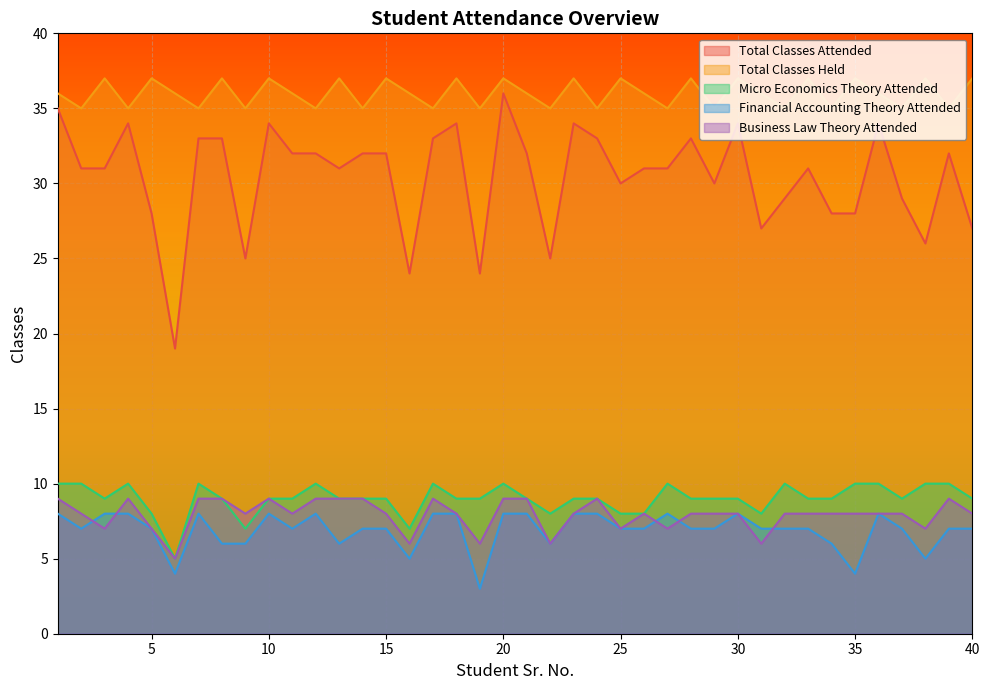

At which label is Total Classes Held closest to 36?

1